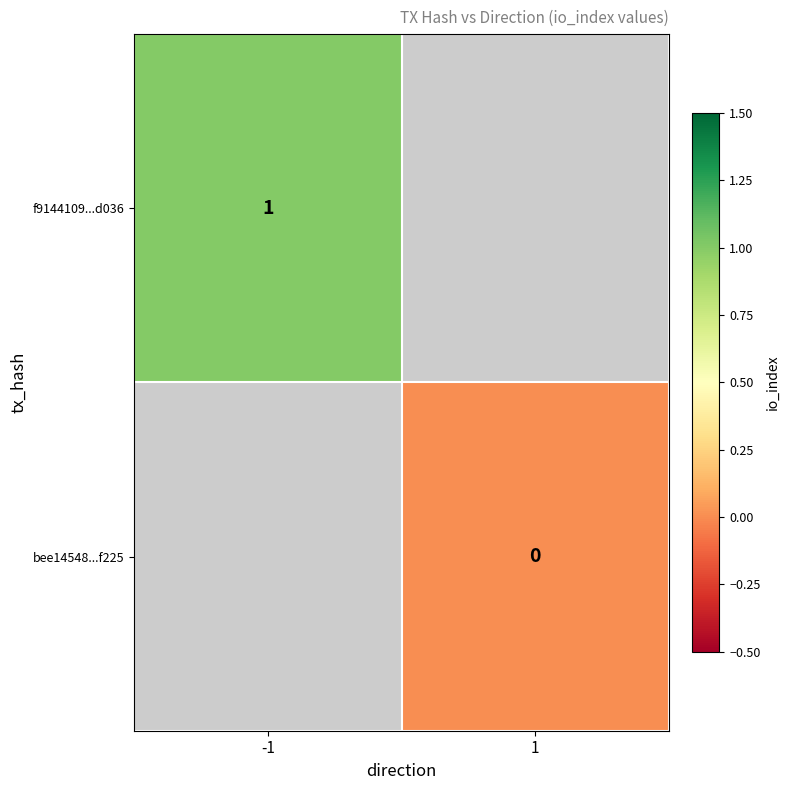

Which has a higher value, 1 or -1?

-1